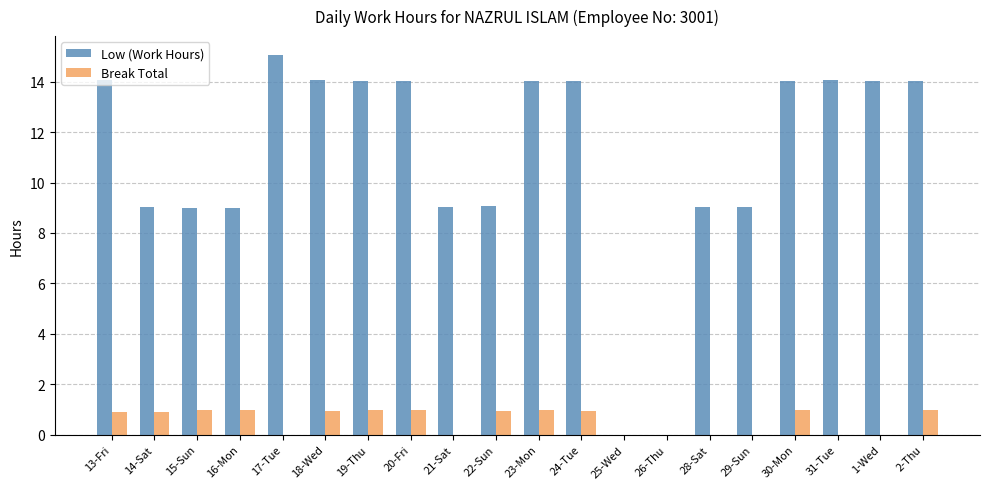

What is the sum of all Low (Work Hours) values?

218.8